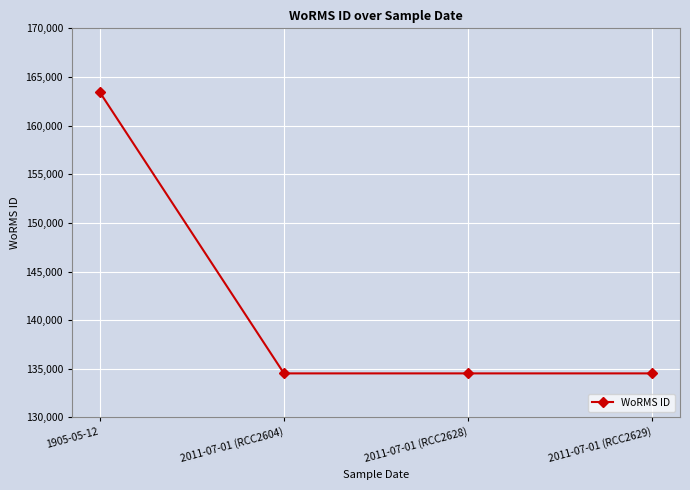

What is the change in value from 1905-05-12 to 2011-07-01 (RCC2629)?

-28921